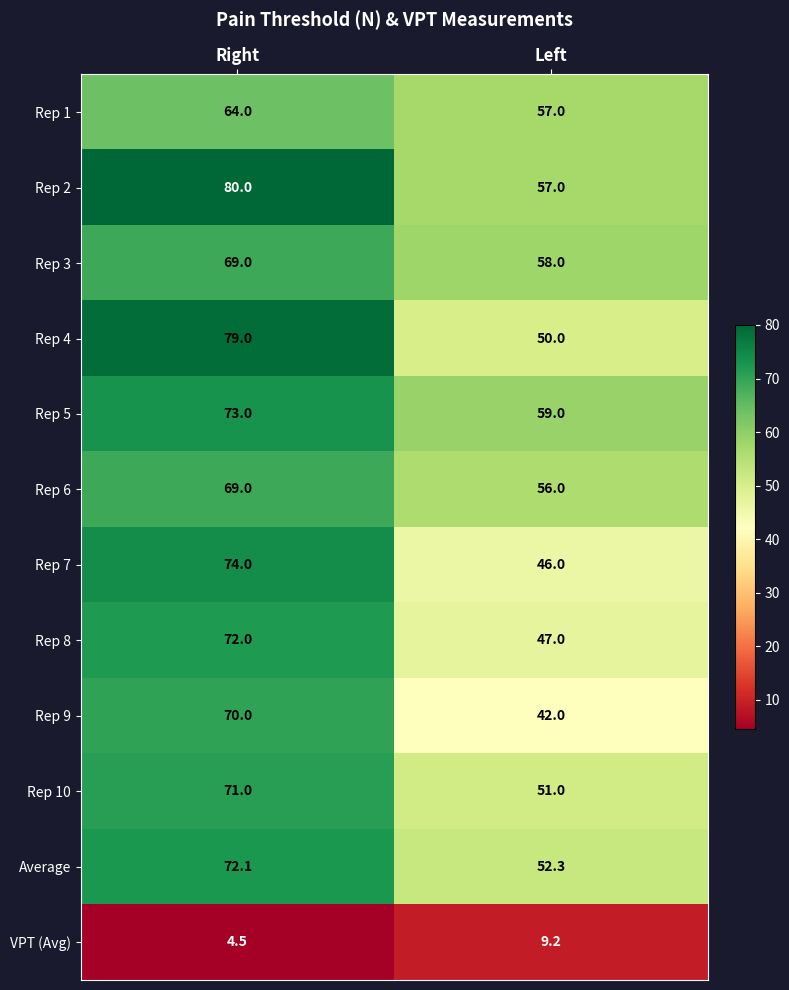

What is the smallest value displayed?

4.5